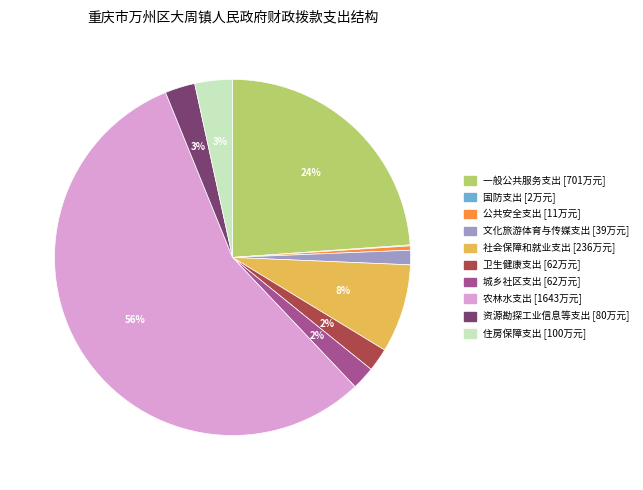

To the nearest percent, what portion does 卫生健康支出 represent?

2%